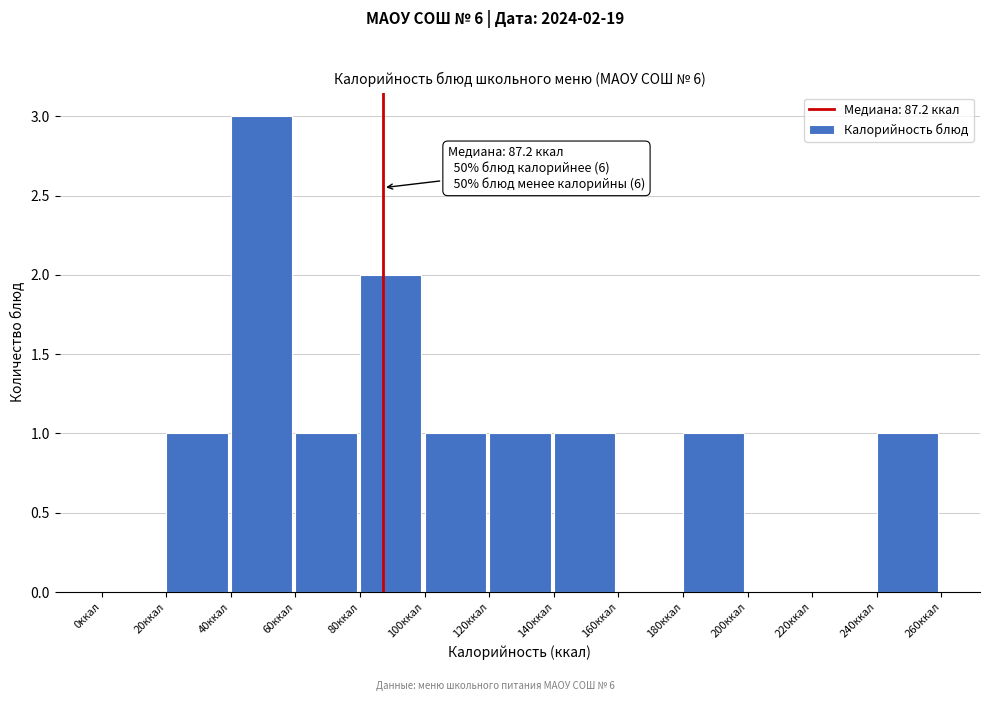

Which range on the x-axis has the tallest bar?

40 to 60